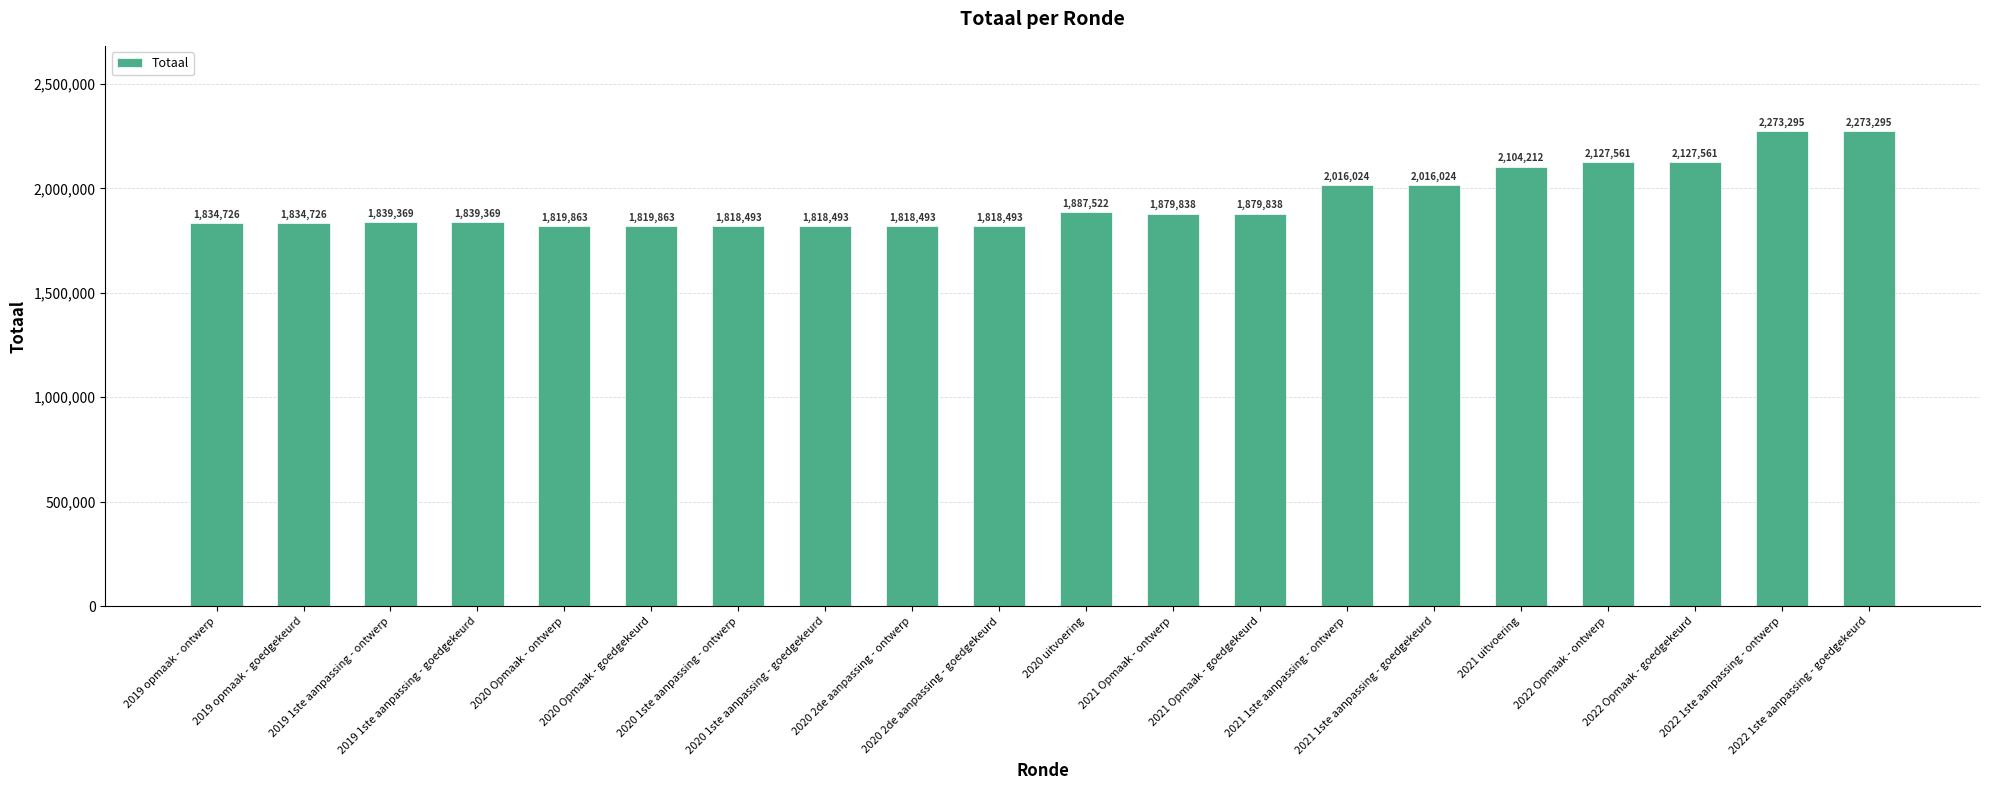

What is the smallest value displayed?

1818493